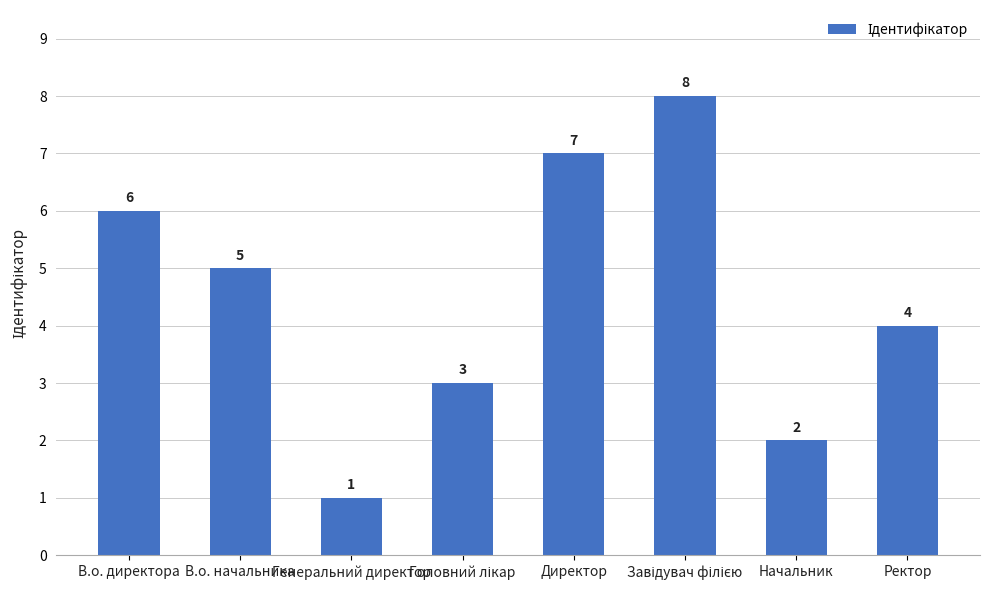

Which has a higher value, В.о. директора or В.о. начальника?

В.о. директора